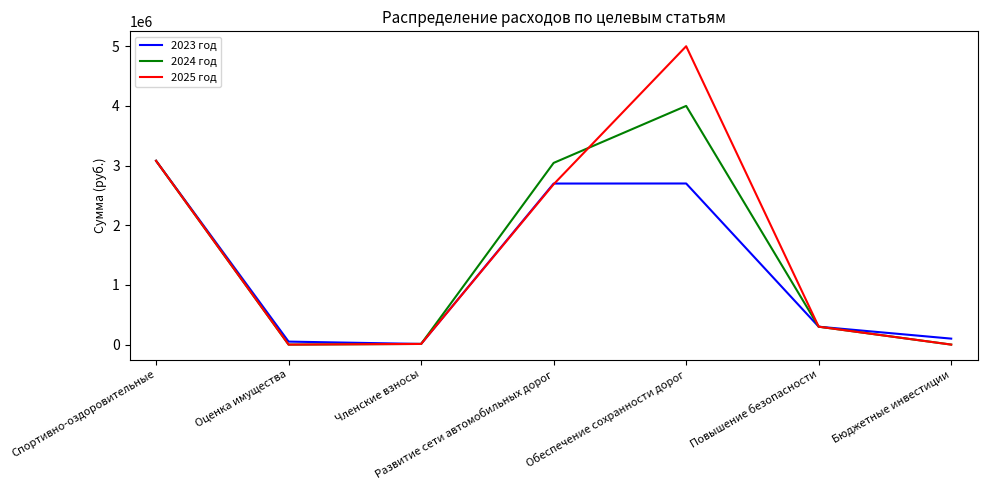

True or false: 2025 год and 2024 год cross at least once.

True